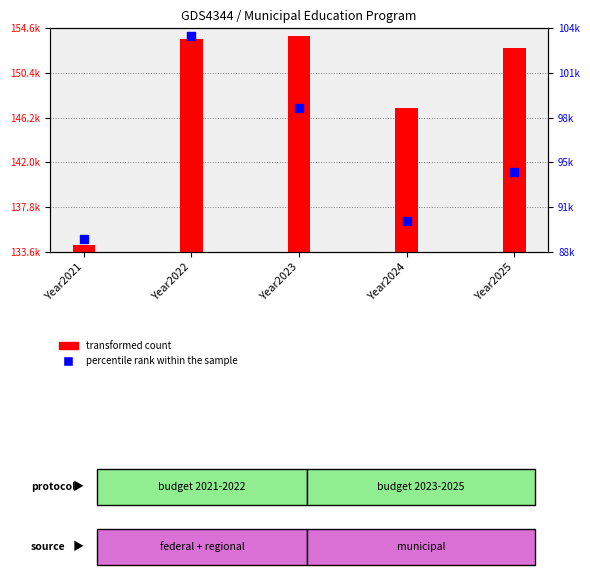

Which series reaches the minimum Y coordinate?

percentile rank within the sample